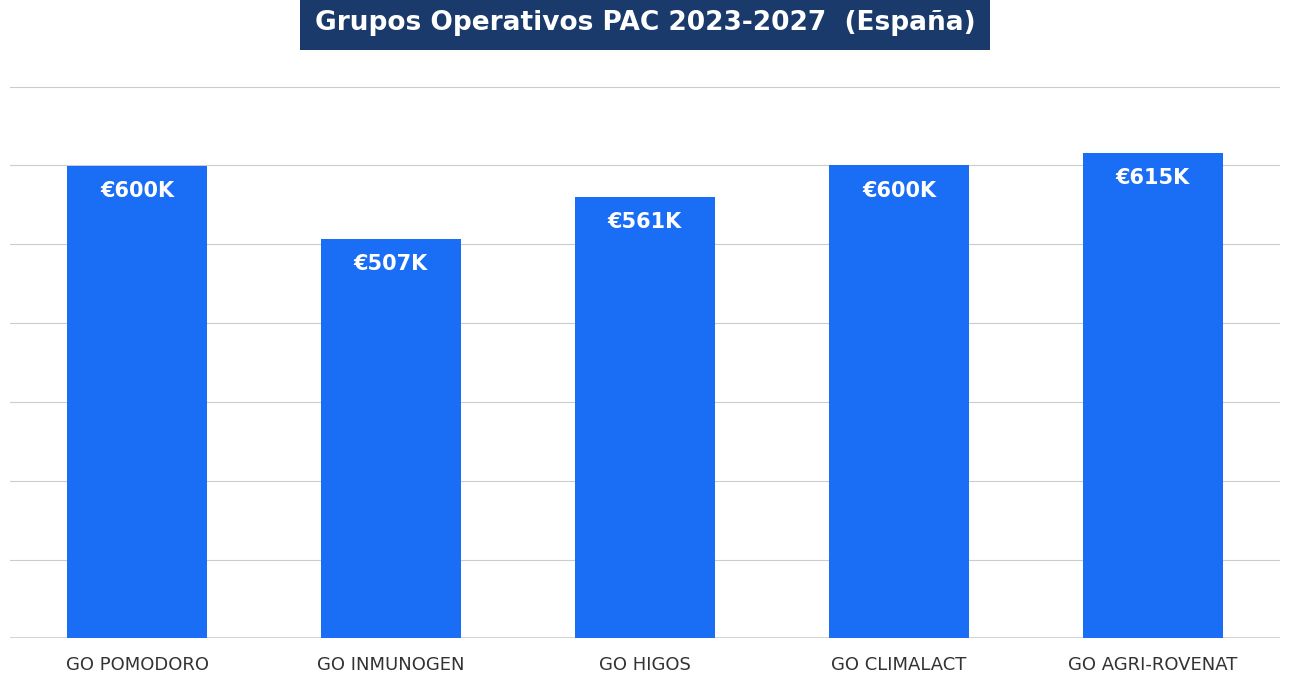

Are the bars horizontal?

No